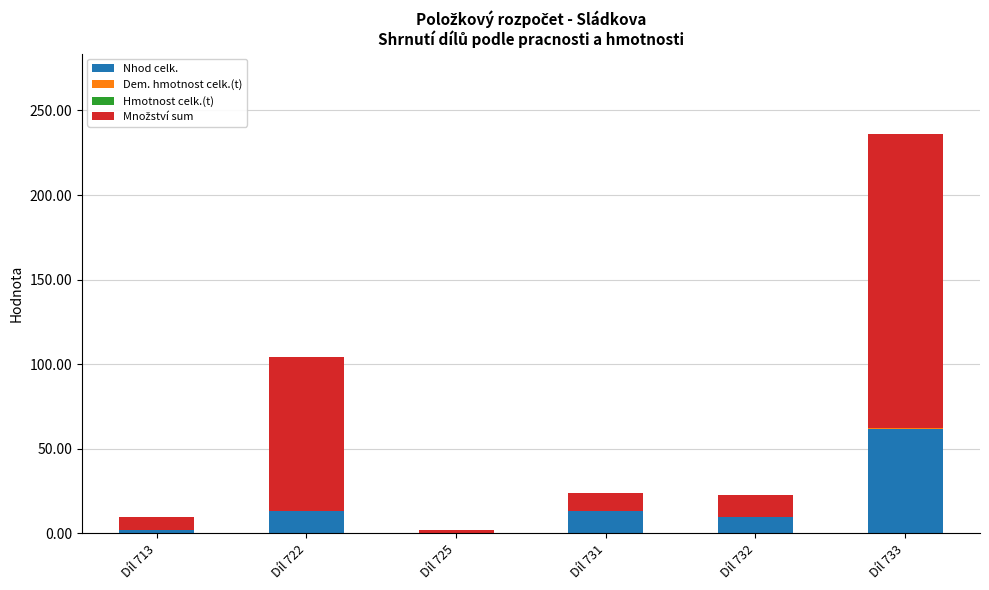

How many series are shown in this chart?

4